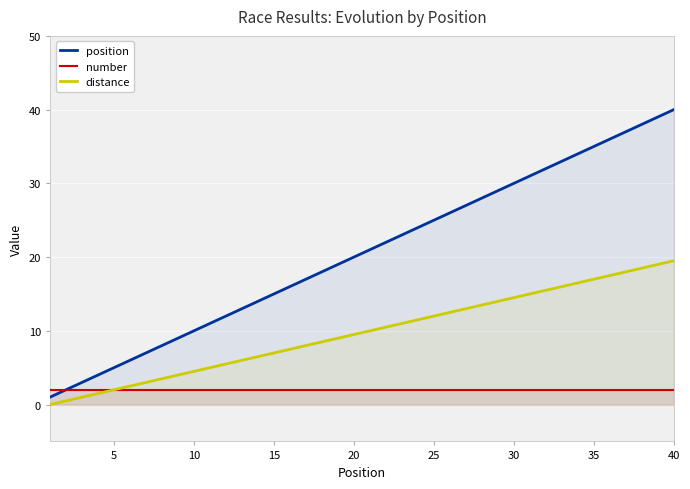

The distance series shows 7.0 at 15. True or false?

True